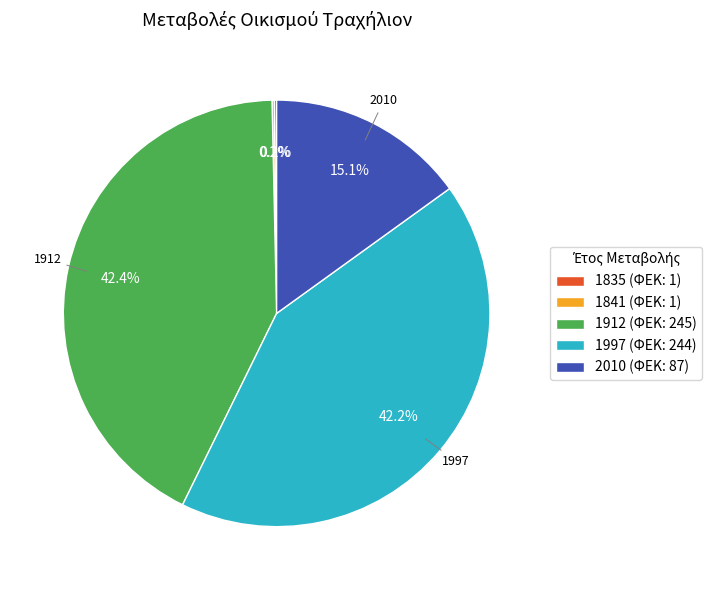

Approximately how many times larger is the value at 1912 (ΦΕΚ: 245) compared to 1997 (ΦΕΚ: 244)?

1.0